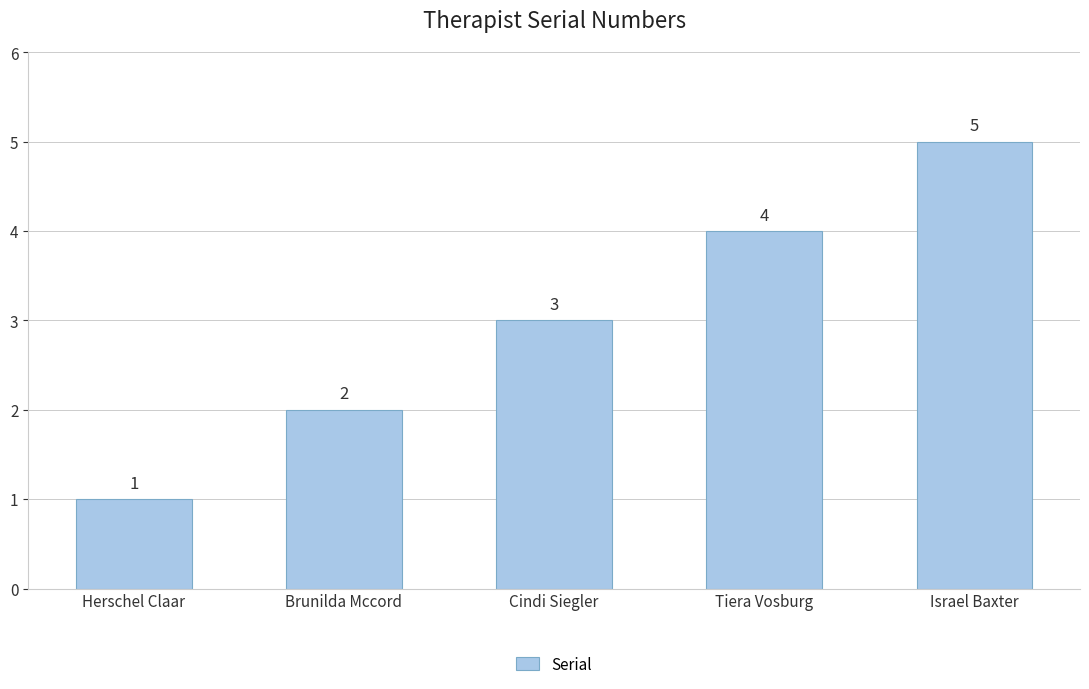

What is the difference between the second highest and minimum values?

3